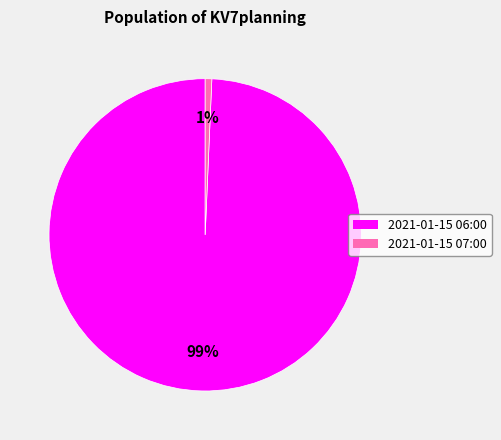

How many segments does this pie chart have?

2